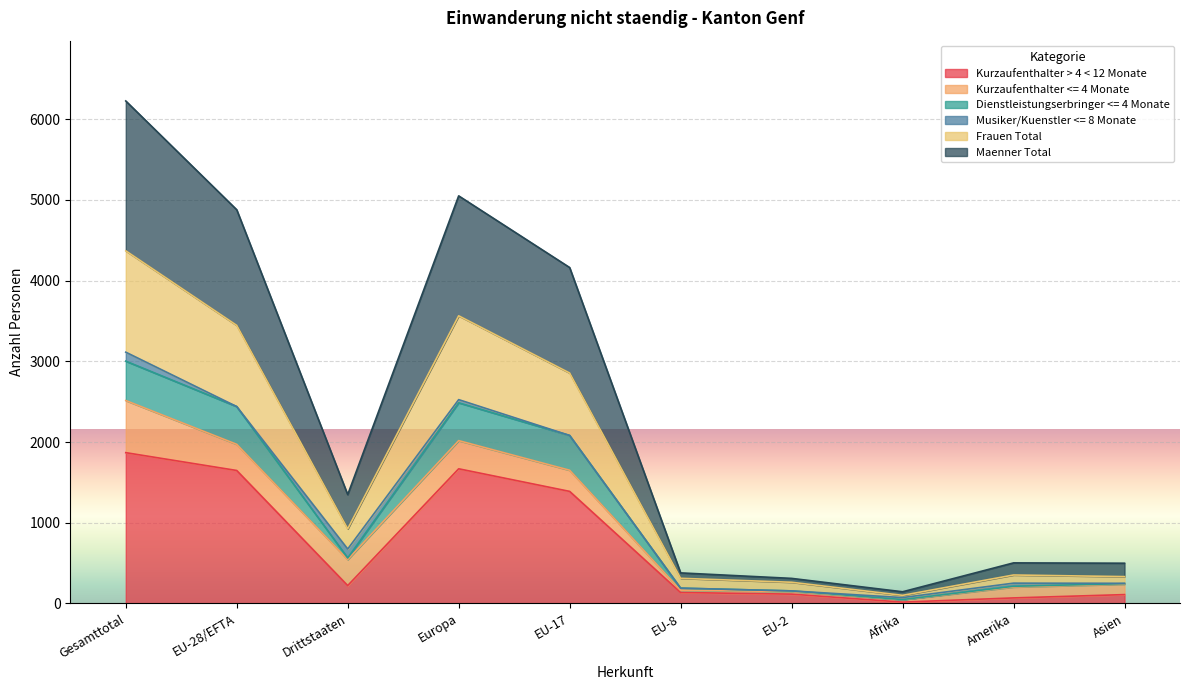

At which label does Kurzaufenthalter > 4 < 12 Monate reach its peak?

Gesamttotal